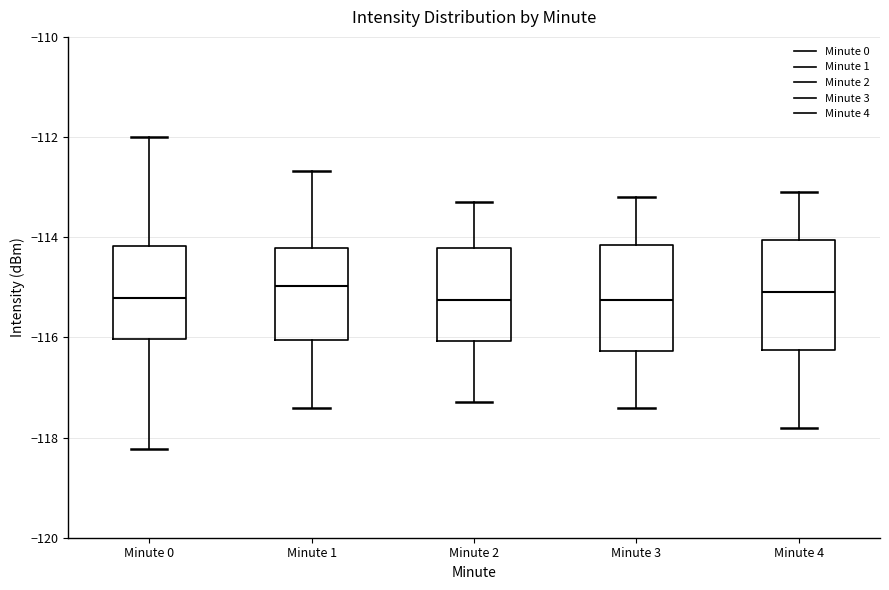

Where does the lower whisker of the box for Minute 1 end on the y-axis? The values are not printed on the chart, so give them approximately, as read against the axis.

-117.4